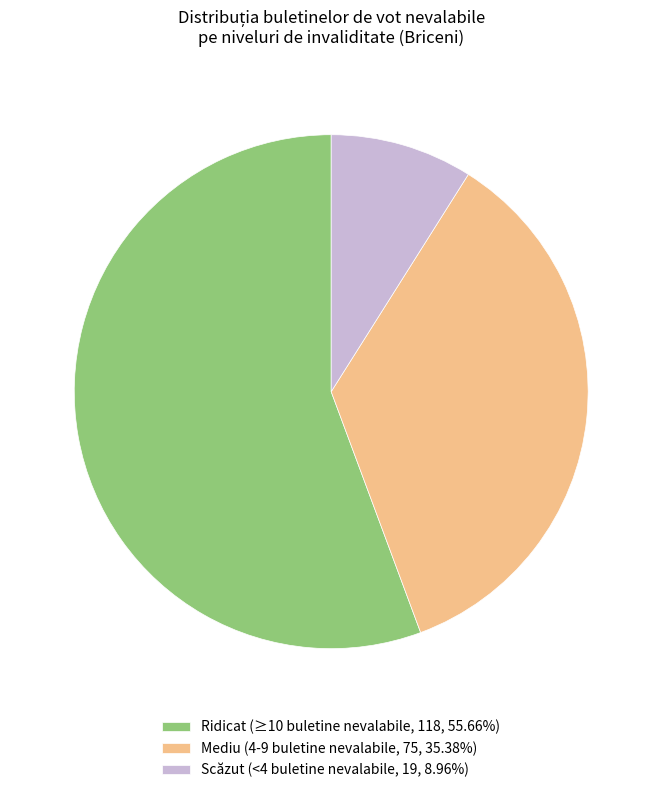

Does Mediu (4-9 buletine nevalabile, 75, 35.38%) represent more than half of the total?

No